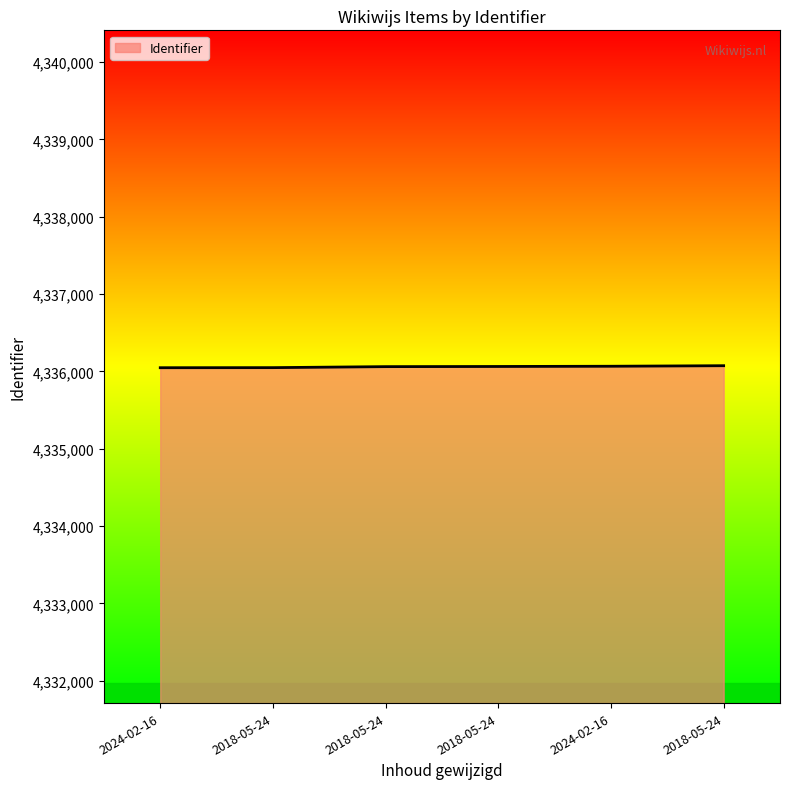

How many values are below 4336064?

3